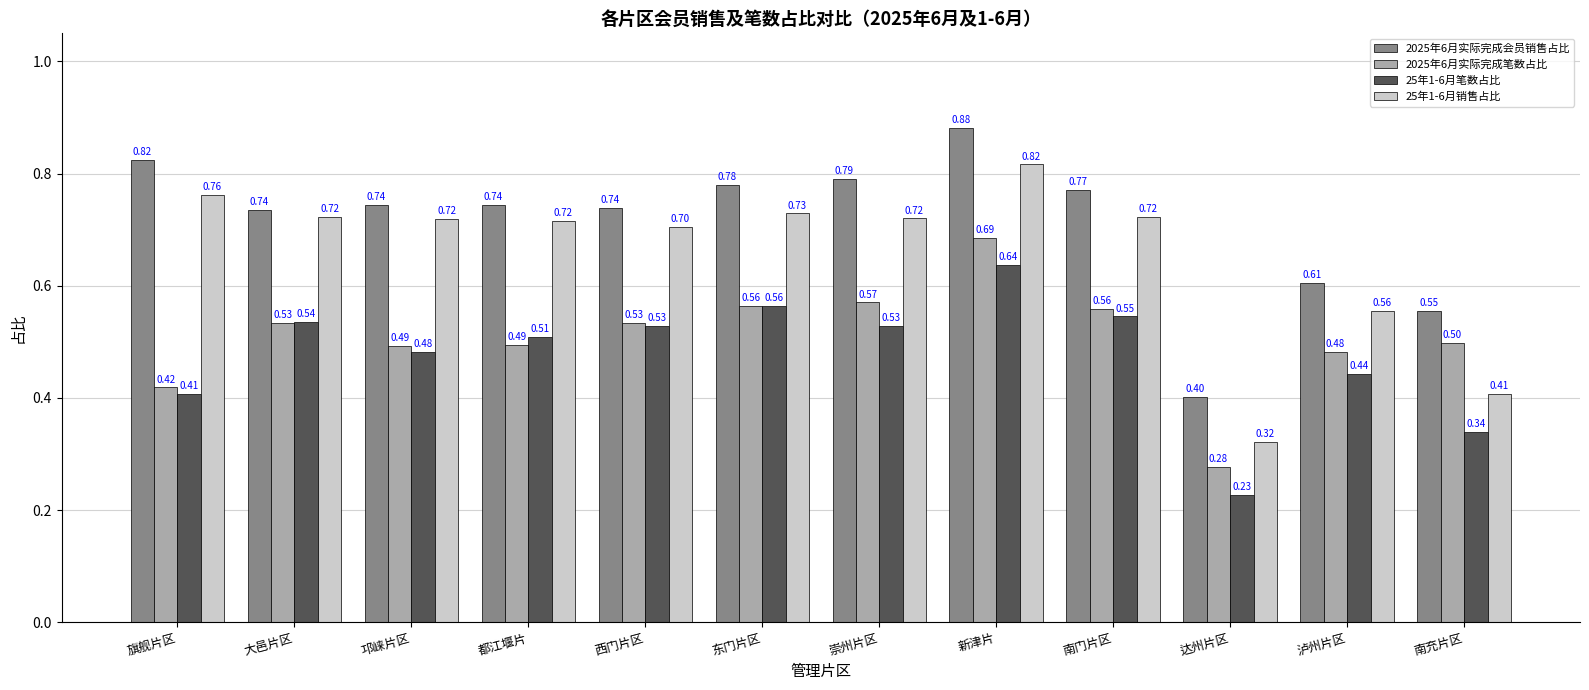

How many categories are shown in the chart?

12